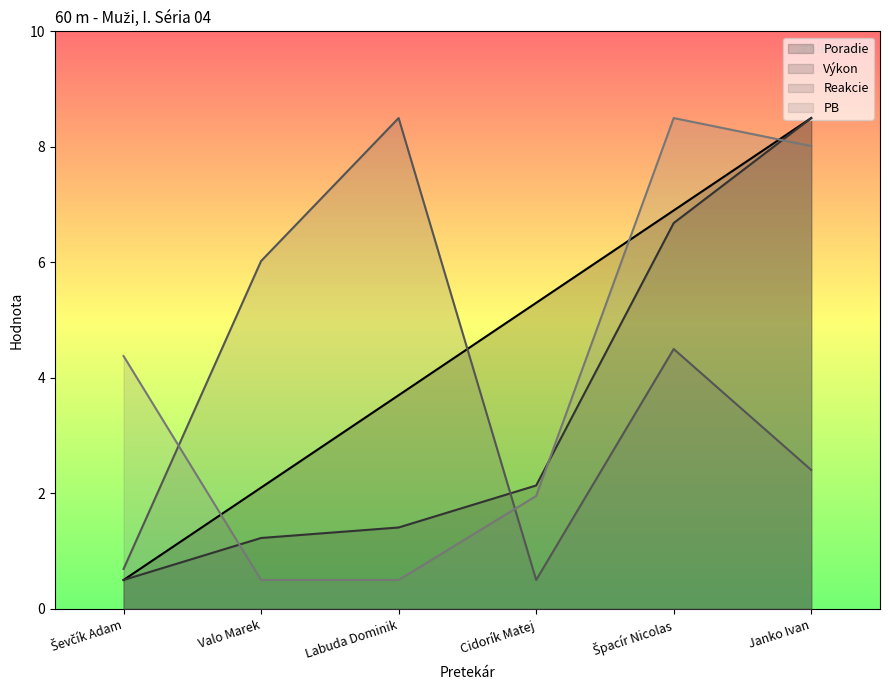

Is it true that PB equals 4.4 at Ševčík Adam?

True